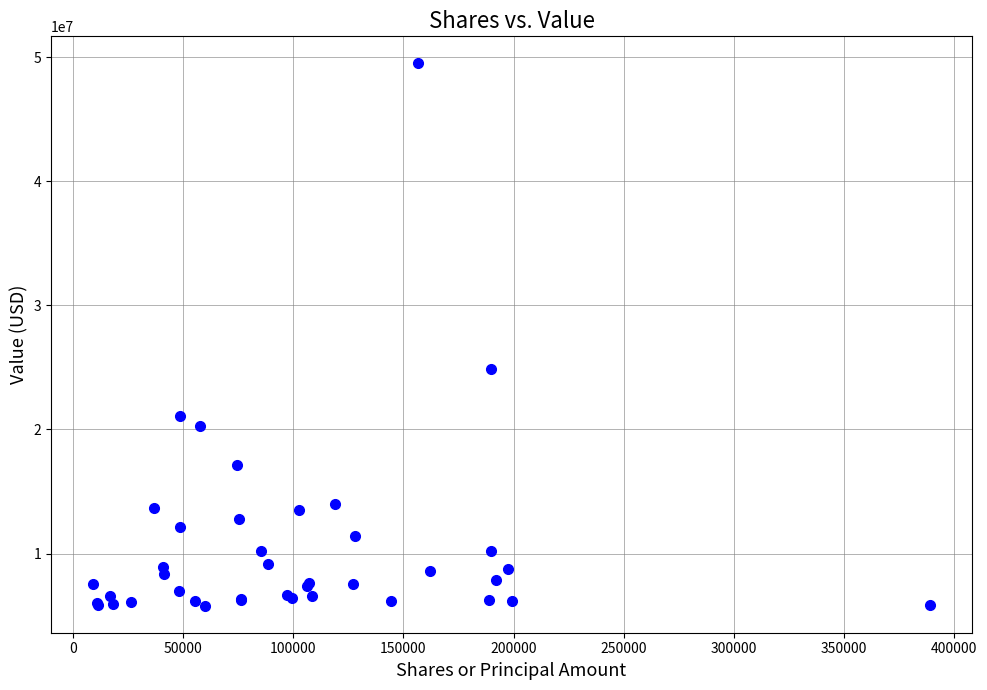

What Y value in the scatter plot is closest to 27655783?

24858820